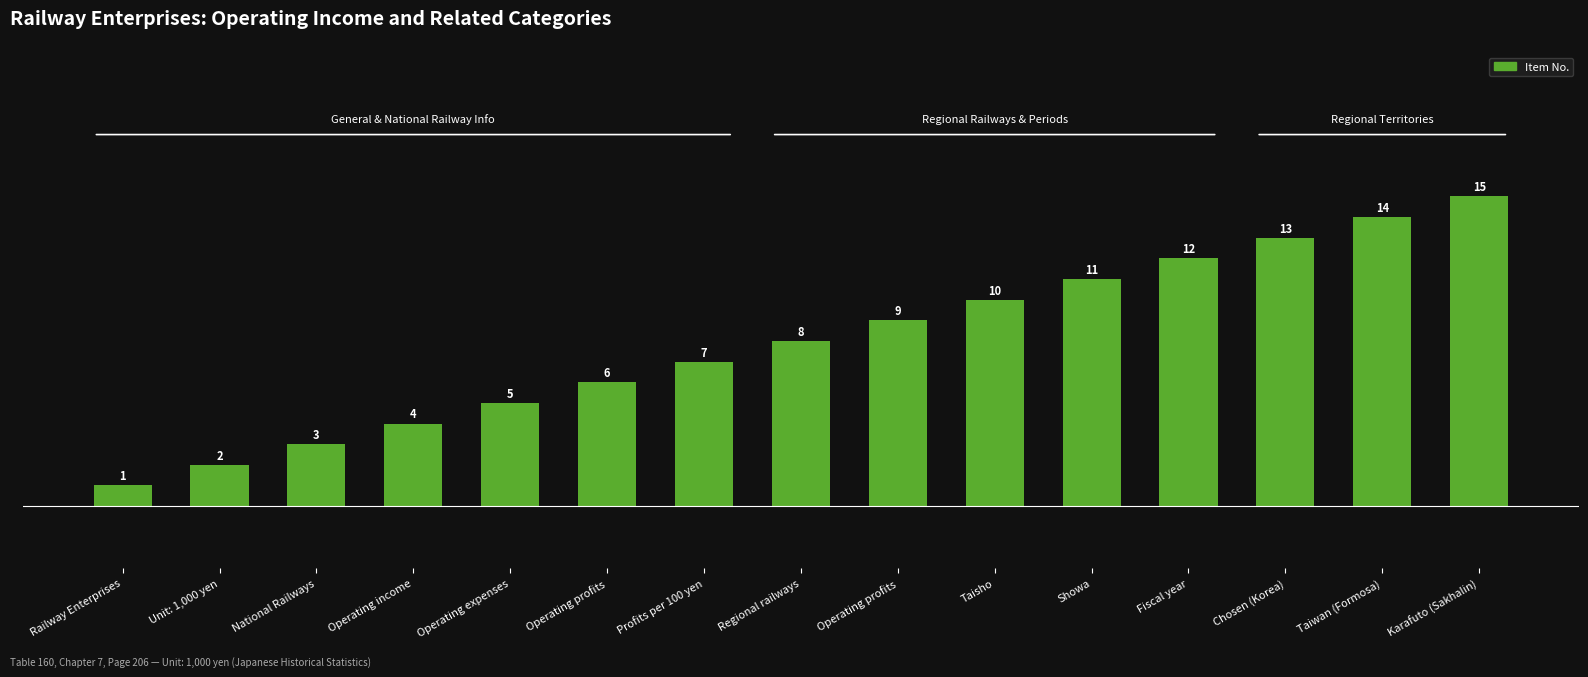

Which label corresponds to the smallest value in the chart?

Railway Enterprises